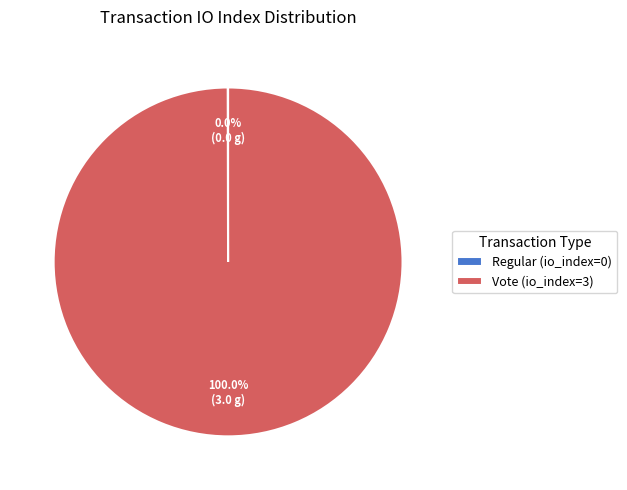

Which slice represents more than half of the pie?

Vote (io_index=3)